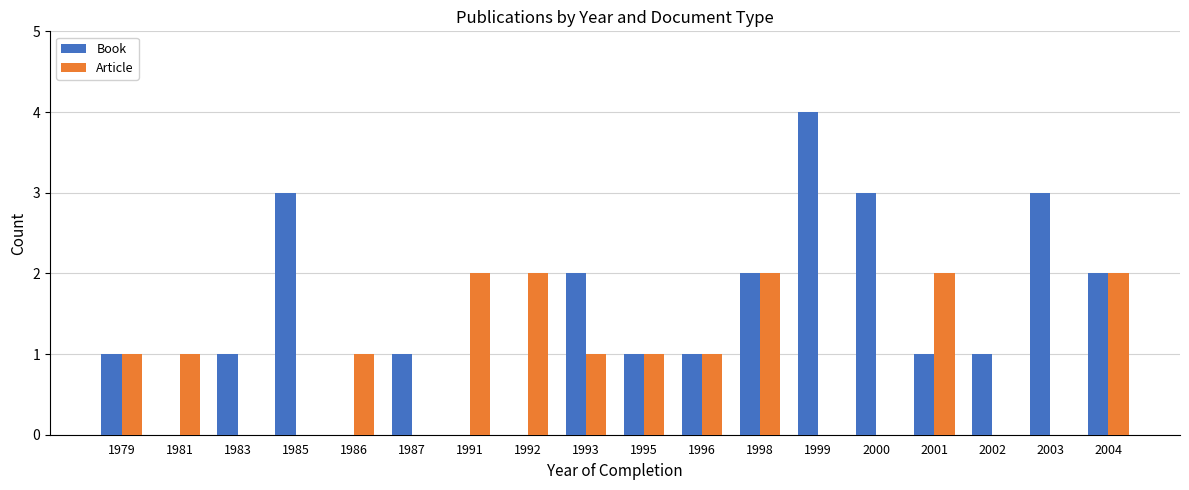

What is the total value across all series at 1983?

1